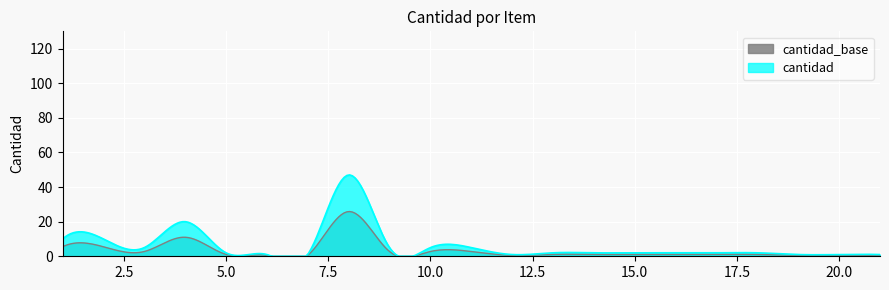

The value at 2 is 16. True or false?

False